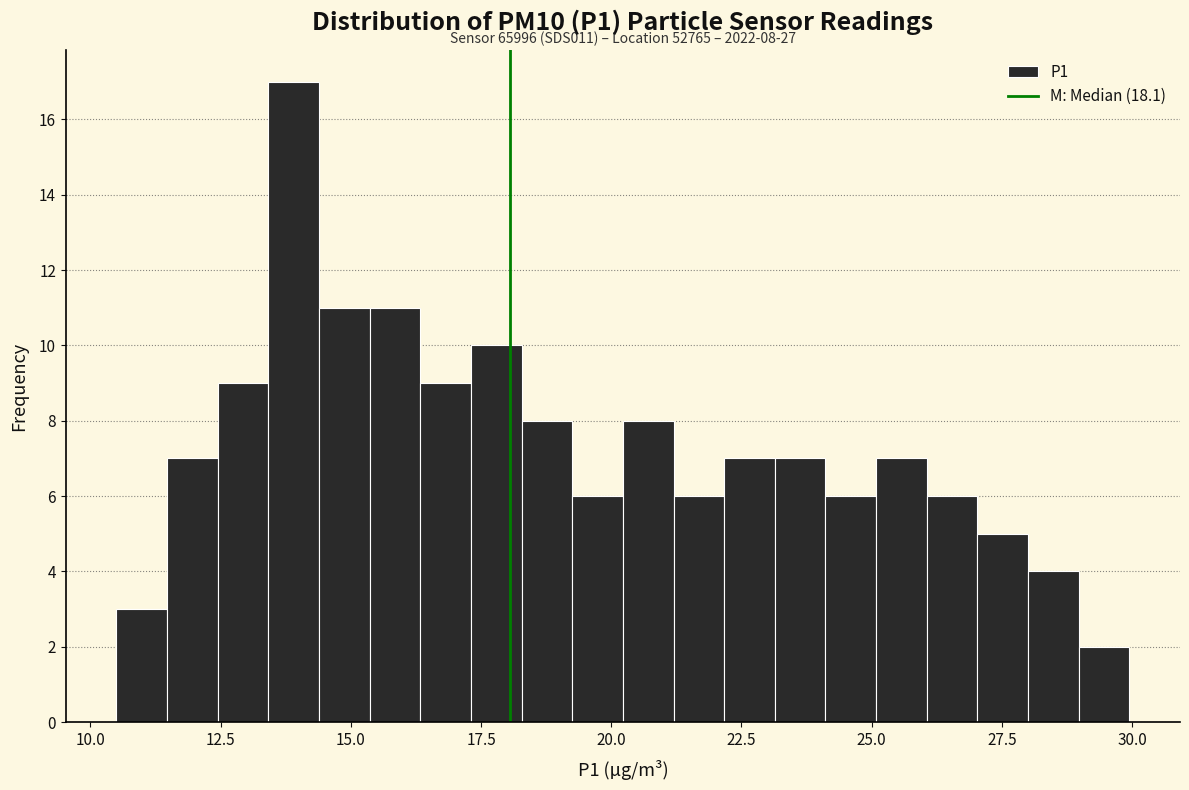

Read against the x-axis, roughly where is the centre of the tallest bar?

14.0